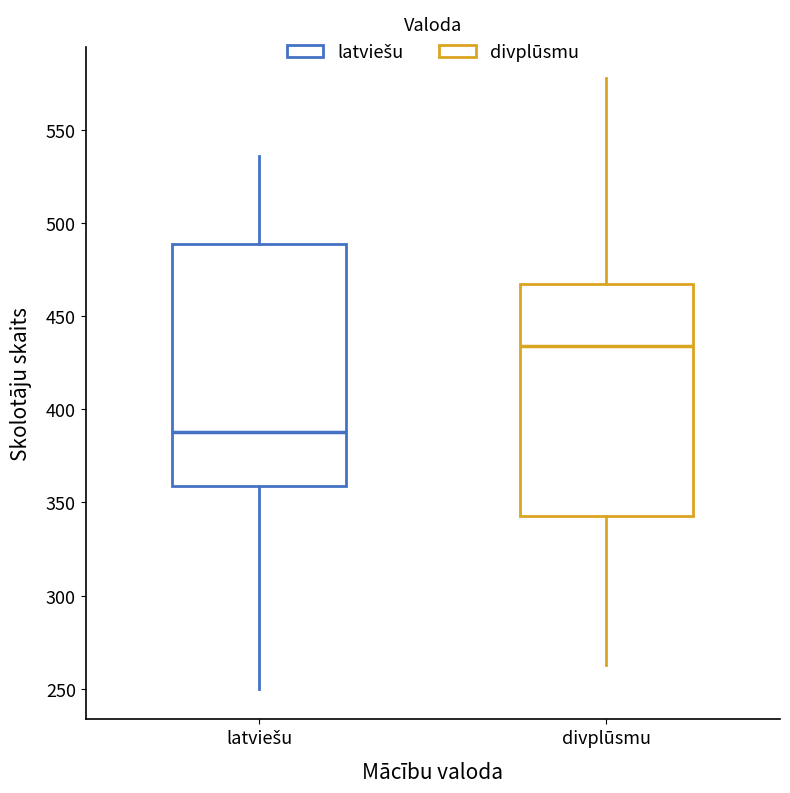

Which box is the tallest, from its lower edge to its upper edge?

latviešu